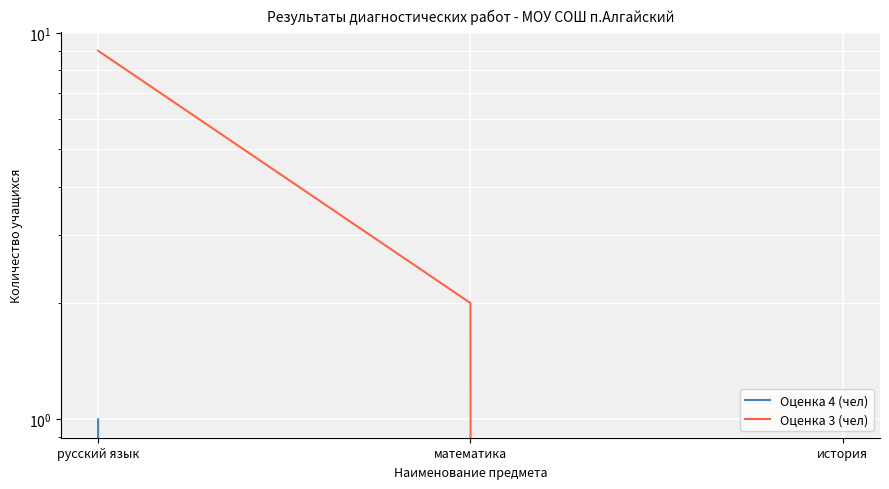

What are all the series names shown in the legend?

Оценка 4 (чел), Оценка 3 (чел)